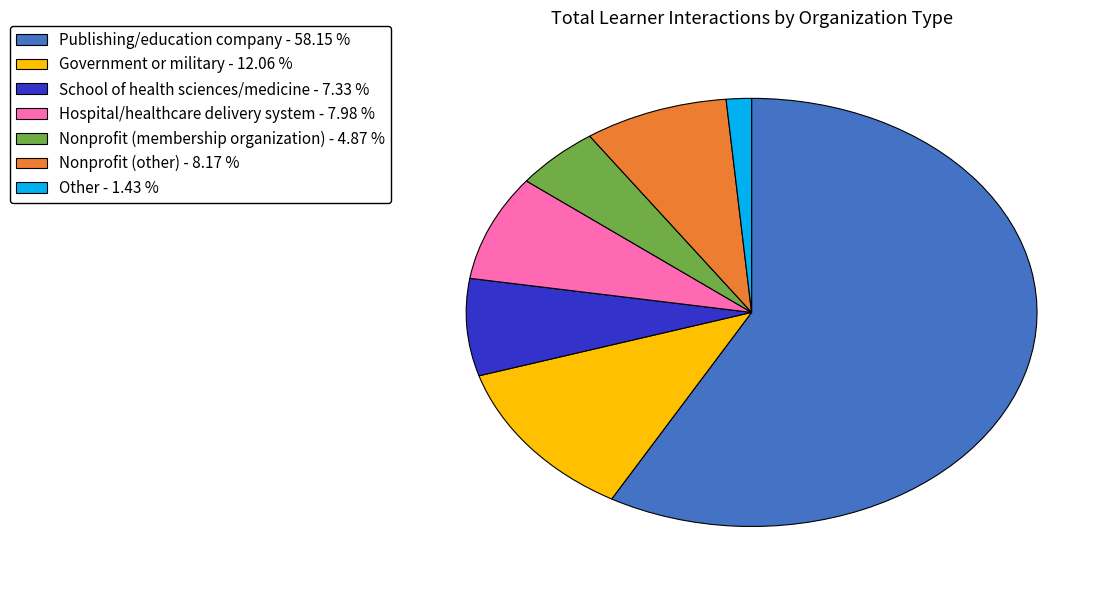

Which has a higher value, Nonprofit (membership organization) or Publishing/education company?

Publishing/education company